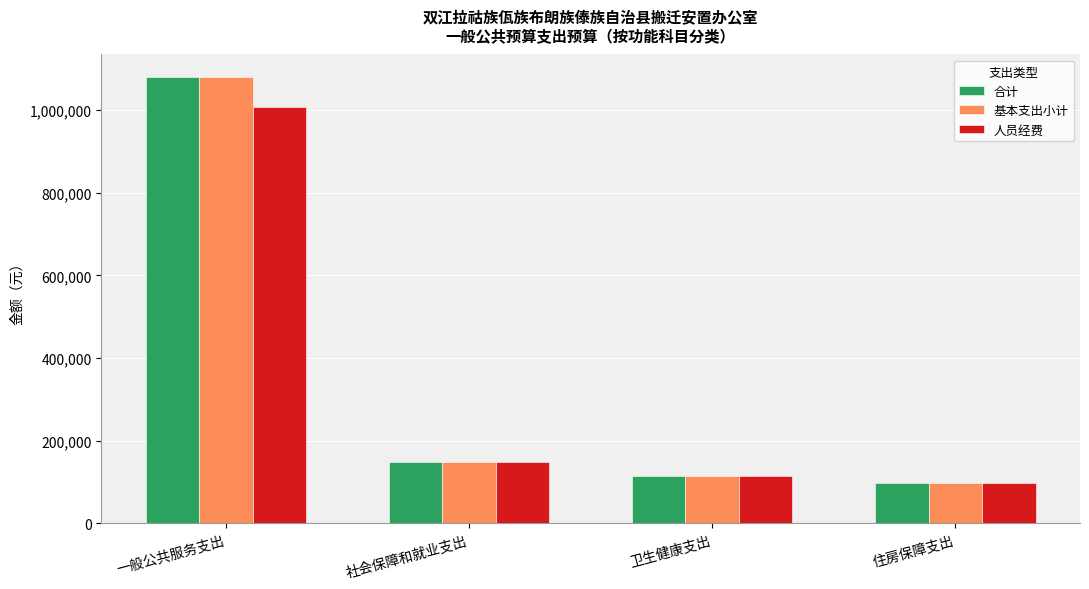

What is the average value of the 合计 series?

360674.2